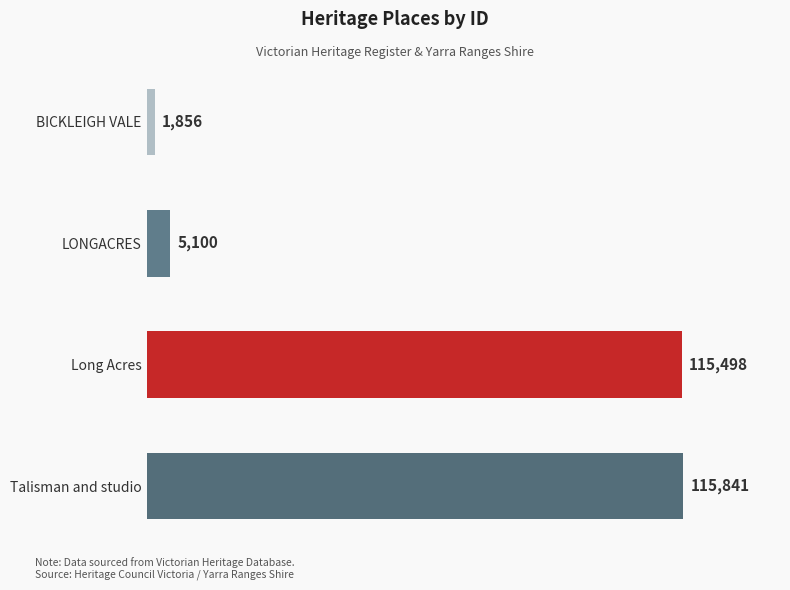

The value at Long Acres is 67623. True or false?

False